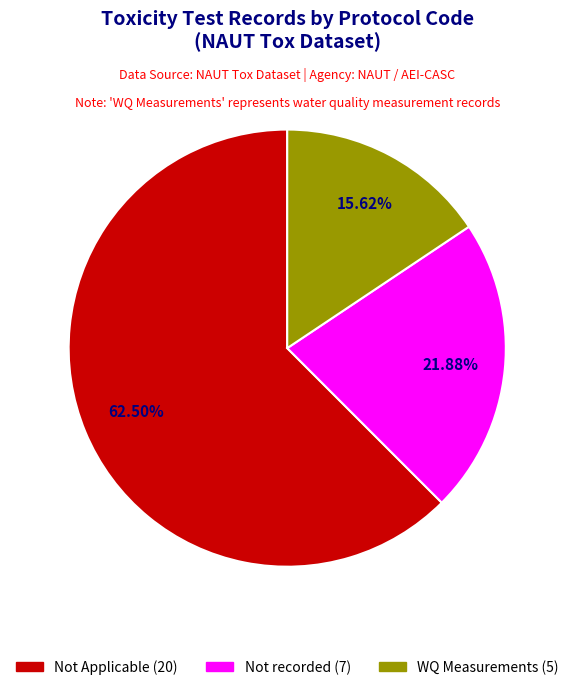

How many segments does this pie chart have?

3